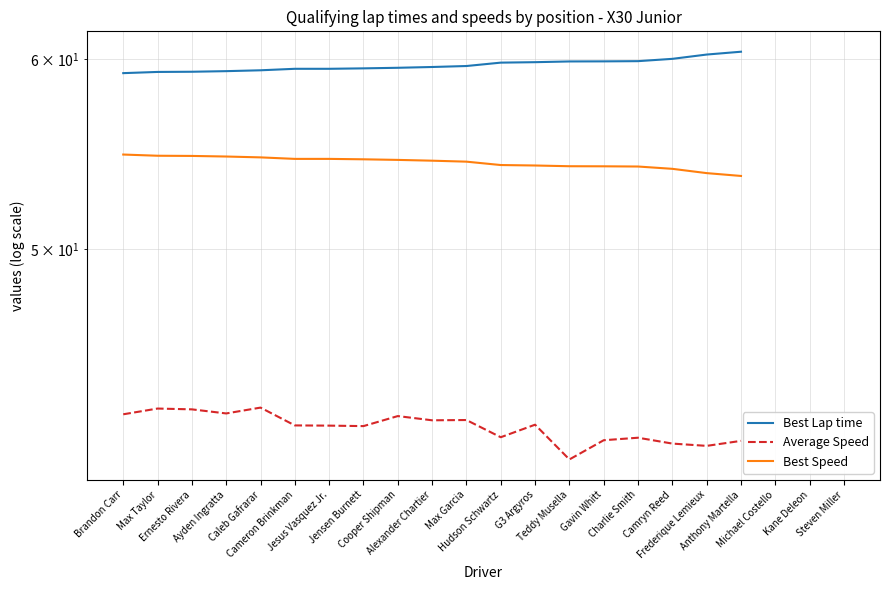

What is the difference between the Average Speed values at Cooper Shipman and Charlie Smith?

0.9